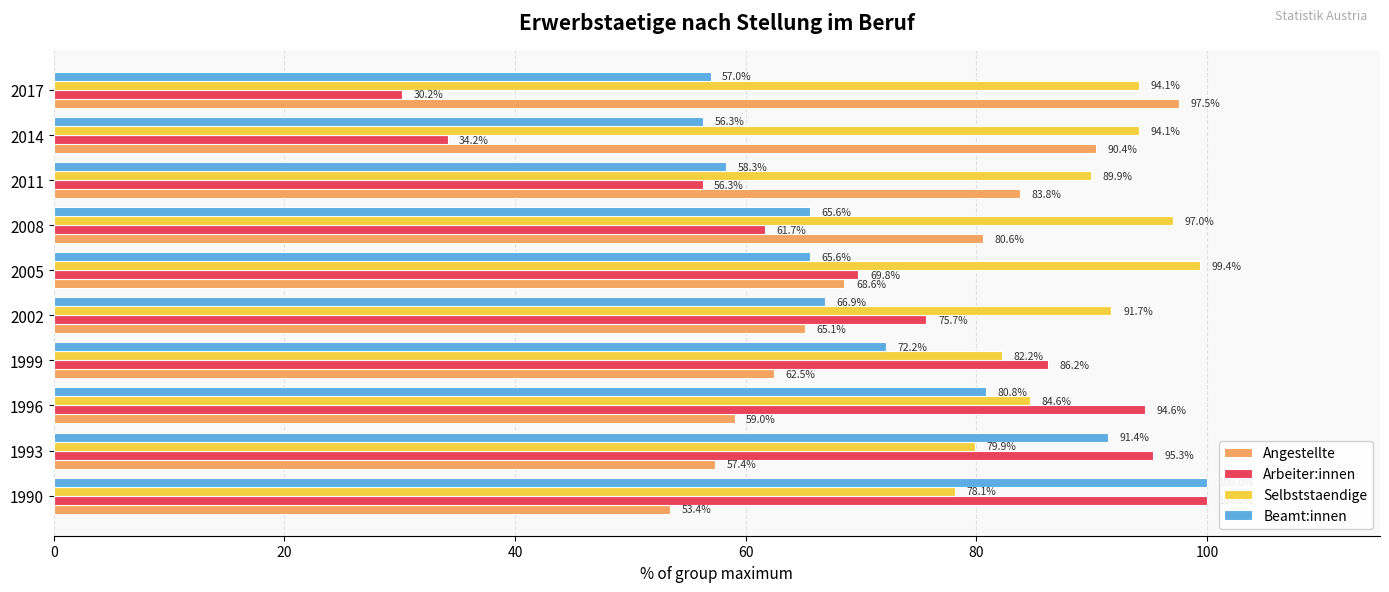

At which label is Angestellte closest to 75?

2008